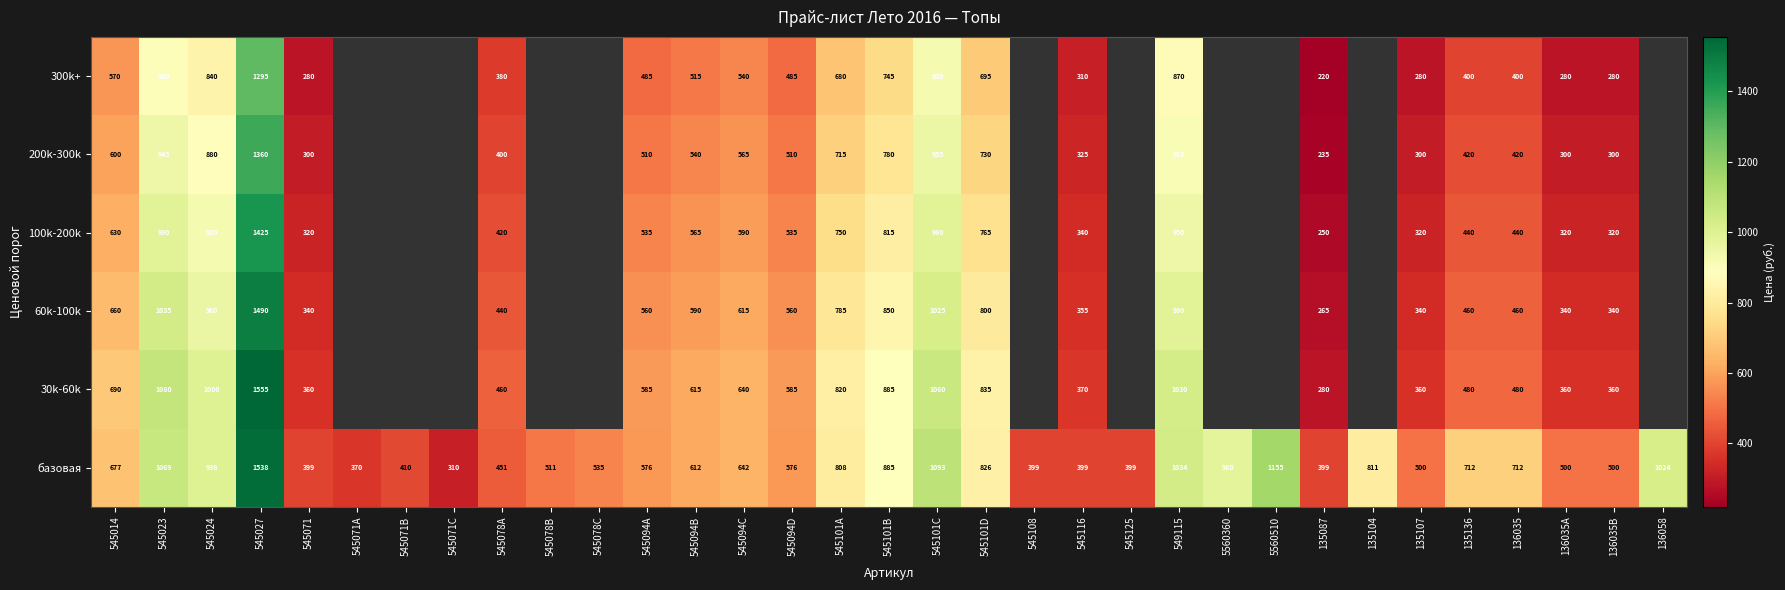

How many values in the базовая series are below 612?

16